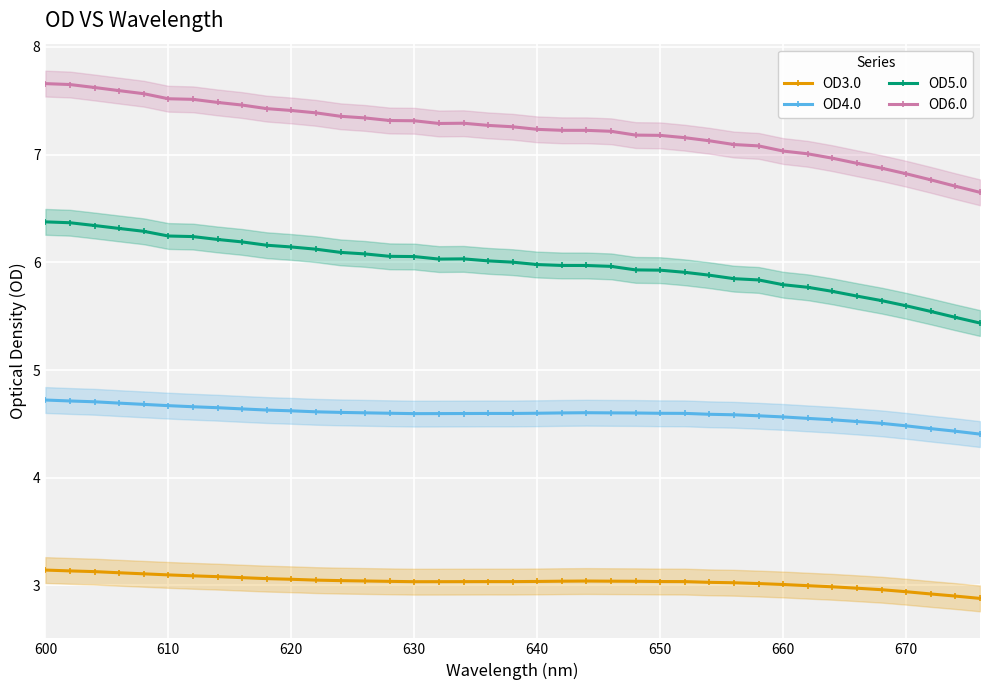

Count the OD4.0 values in the range 4 to 5.

39